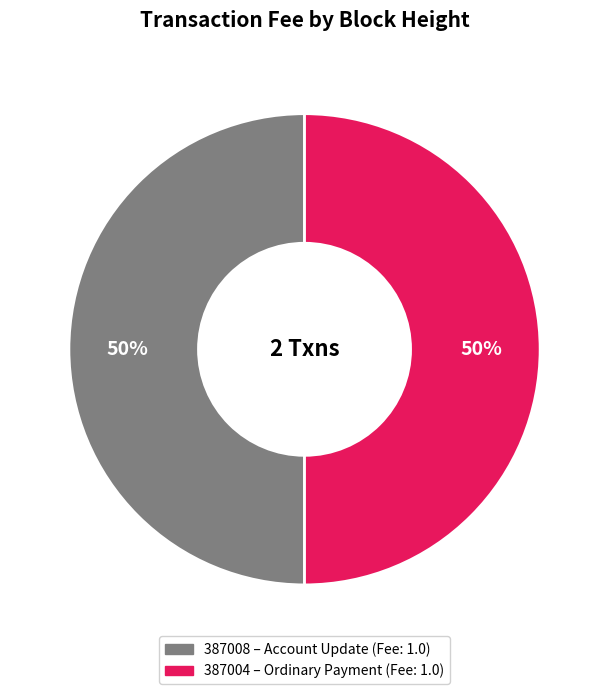

Count the number of slices in the pie.

2